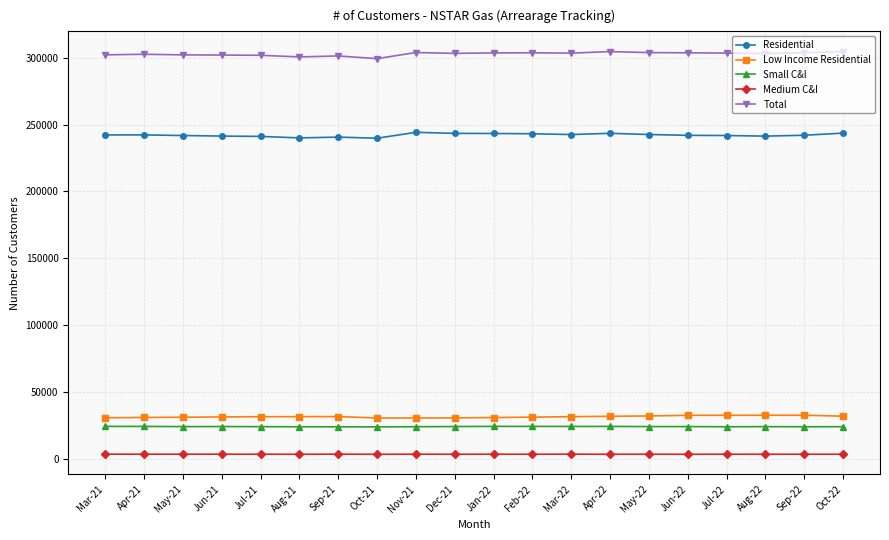

True or false: Total has more than 0 points higher than both neighbors.

True